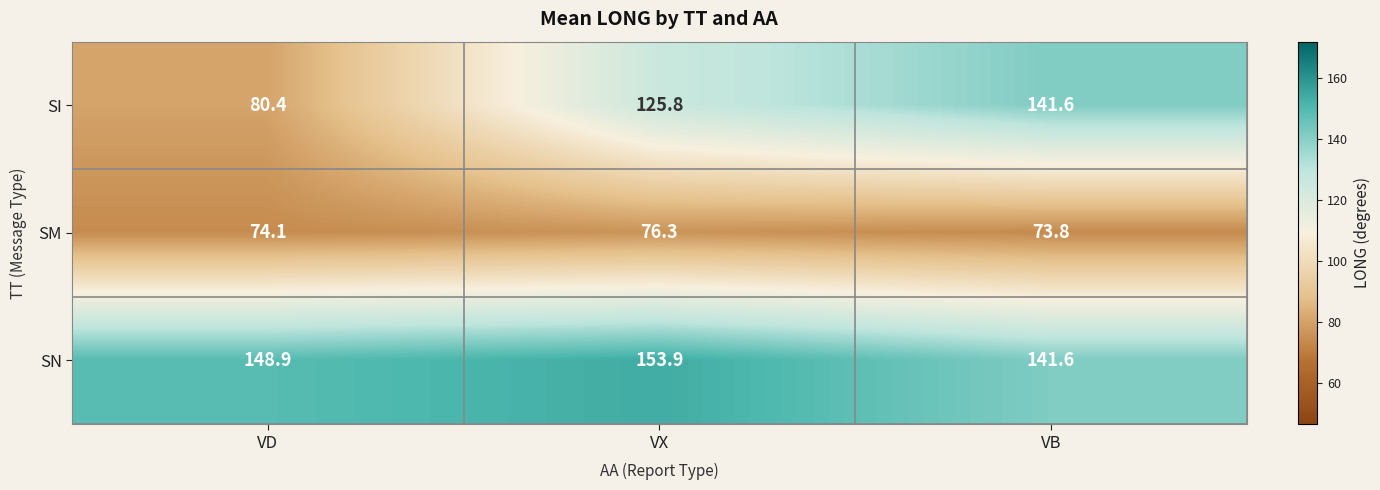

Reading left to right, what are all the values shown in this chart?

SI: VD=80.4	VX=125.8	VB=141.6
SM: VD=74.1	VX=76.3	VB=73.8
SN: VD=148.9	VX=153.9	VB=141.6